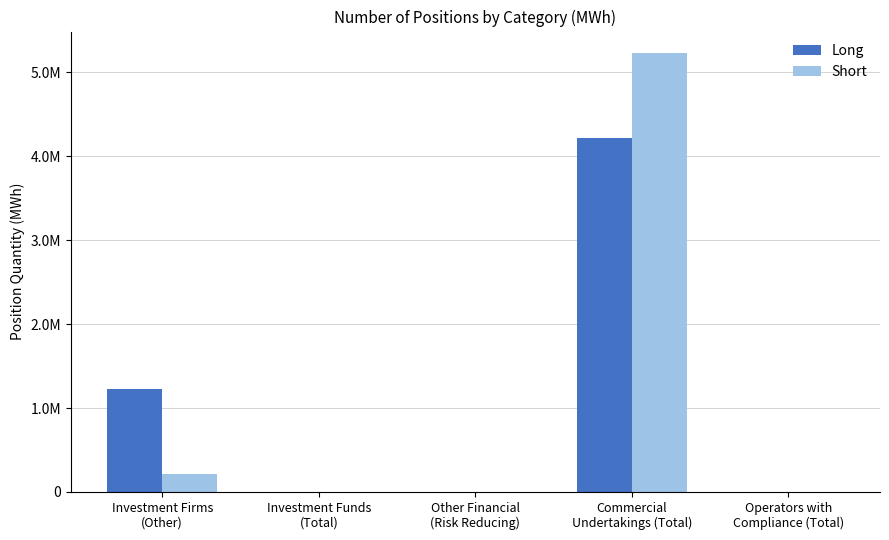

Which category has the lowest value in the Long series?

Investment Funds
(Total)